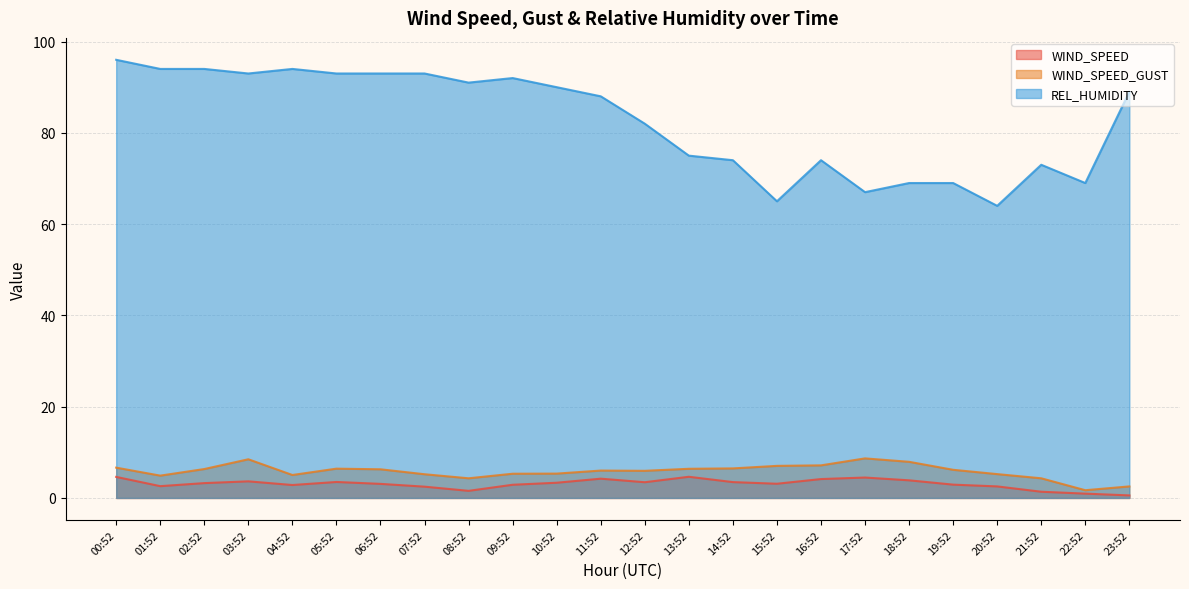

What position from the right is 22:52?

2